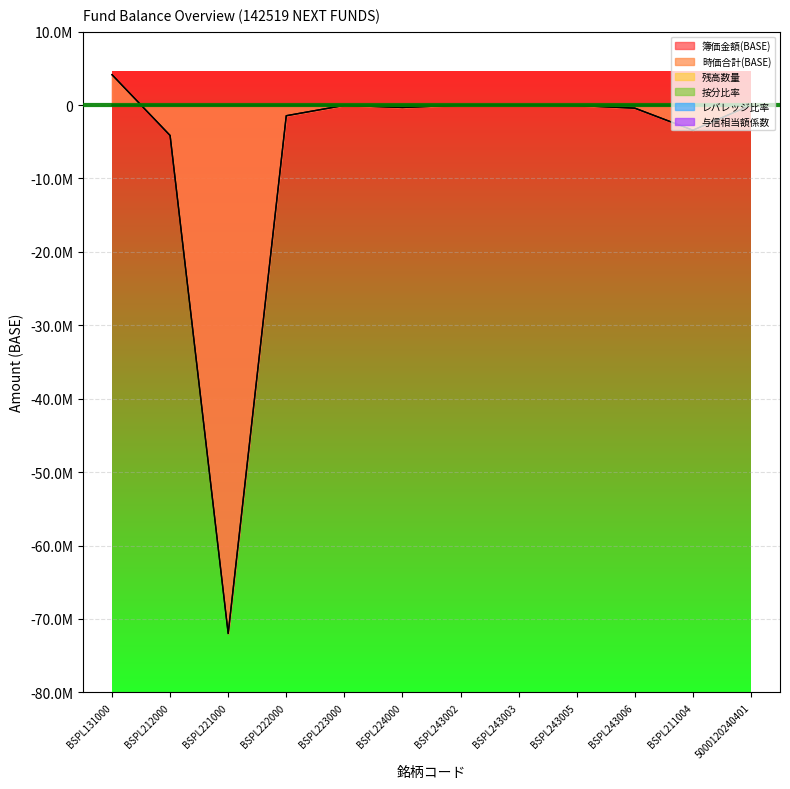

Is it true that 簿価金額(BASE) equals -3424935.6 at BSPL211004?

True